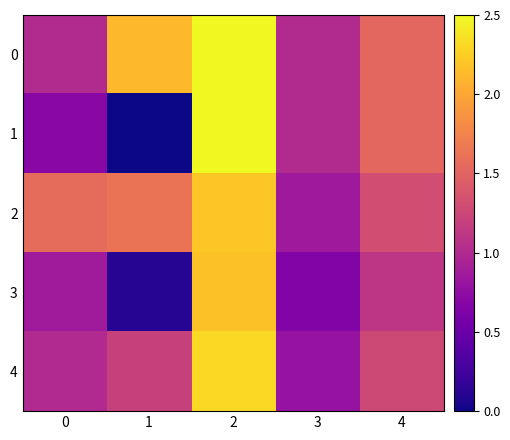

Rank the series by their average value, from highest to lowest.

row_0, row_2, row_4, row_1, row_3